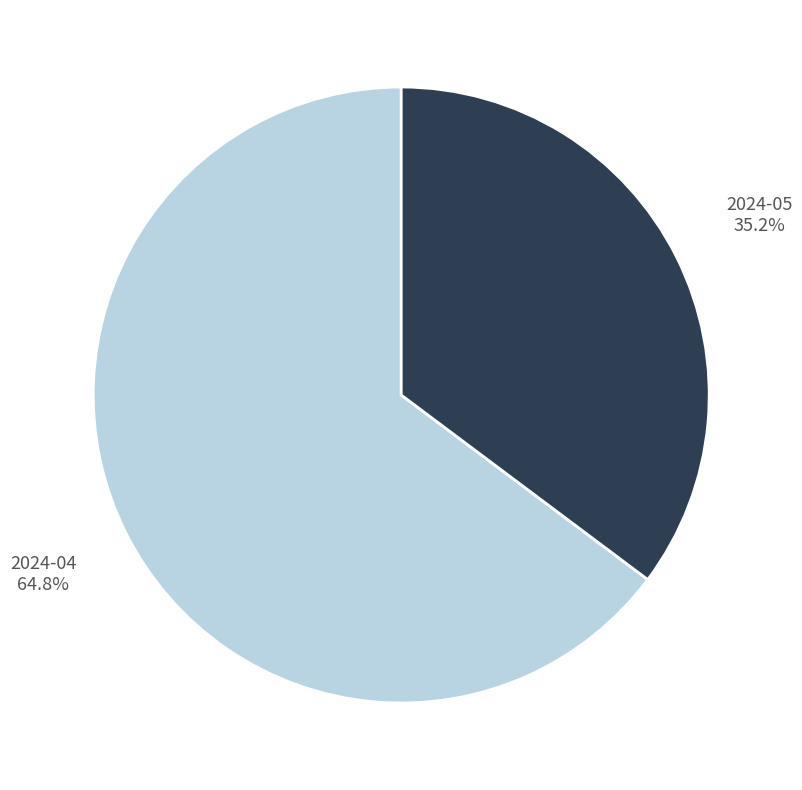

How many slices are in this pie chart?

2